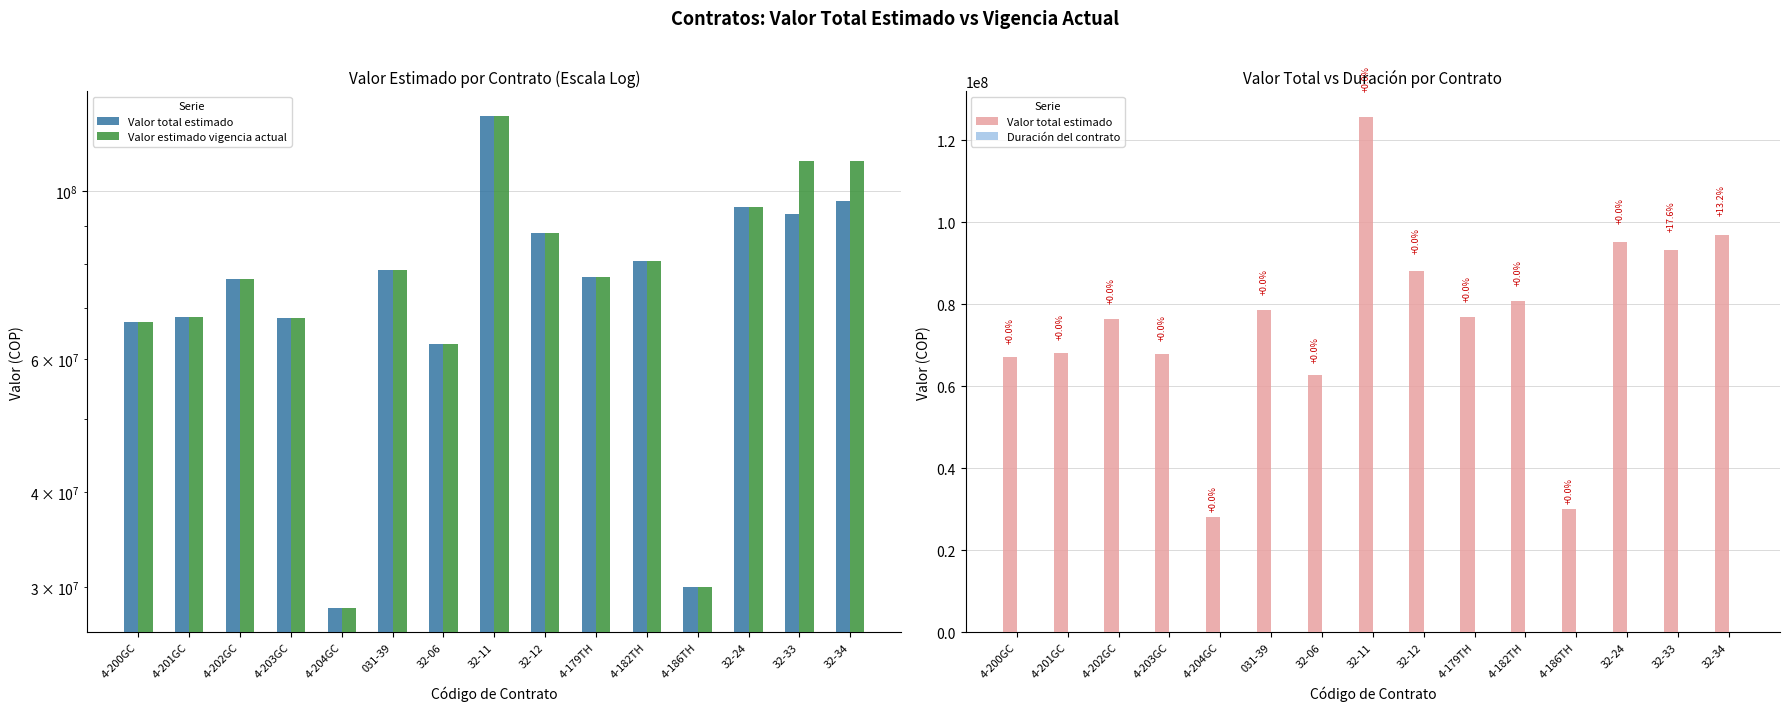

What is the average value of the Valor total estimado series?

75787191